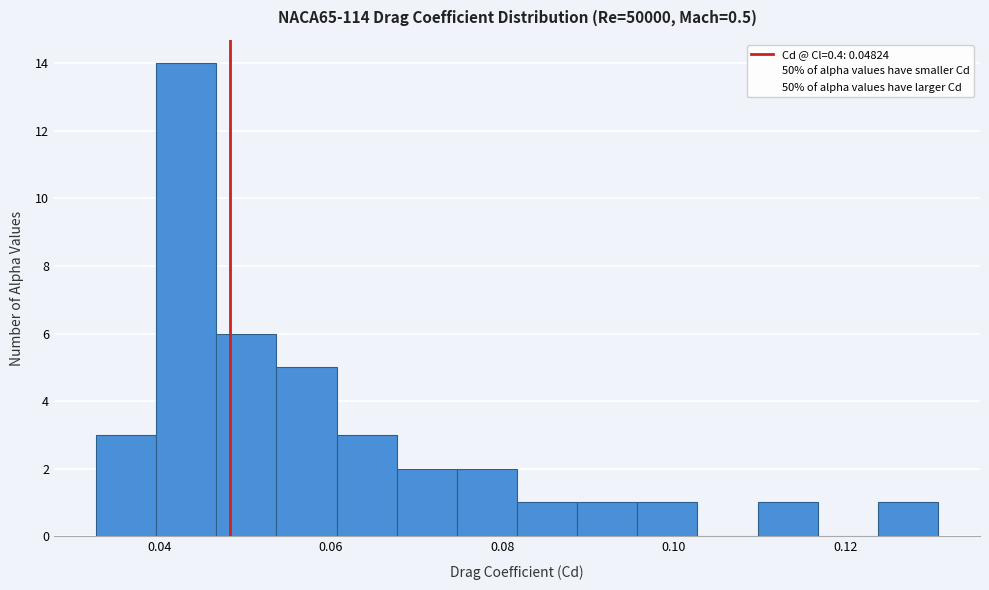

Read against the x-axis, roughly where is the centre of the tallest bar?

0.044